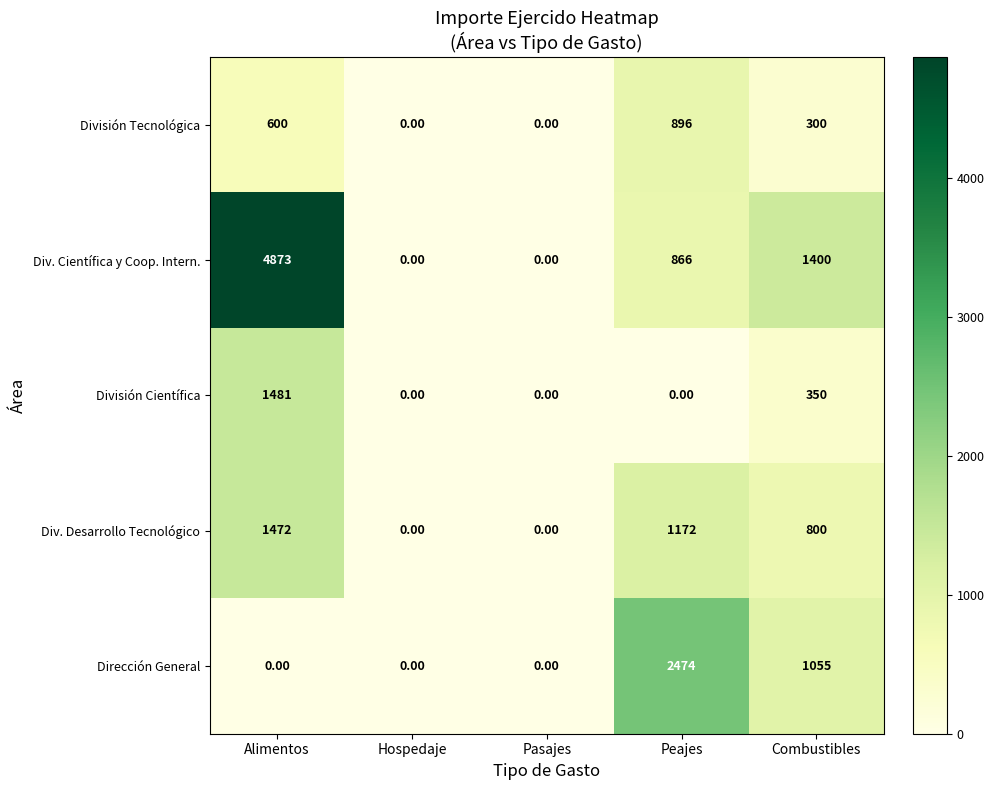

What is the greatest value displayed?

4873